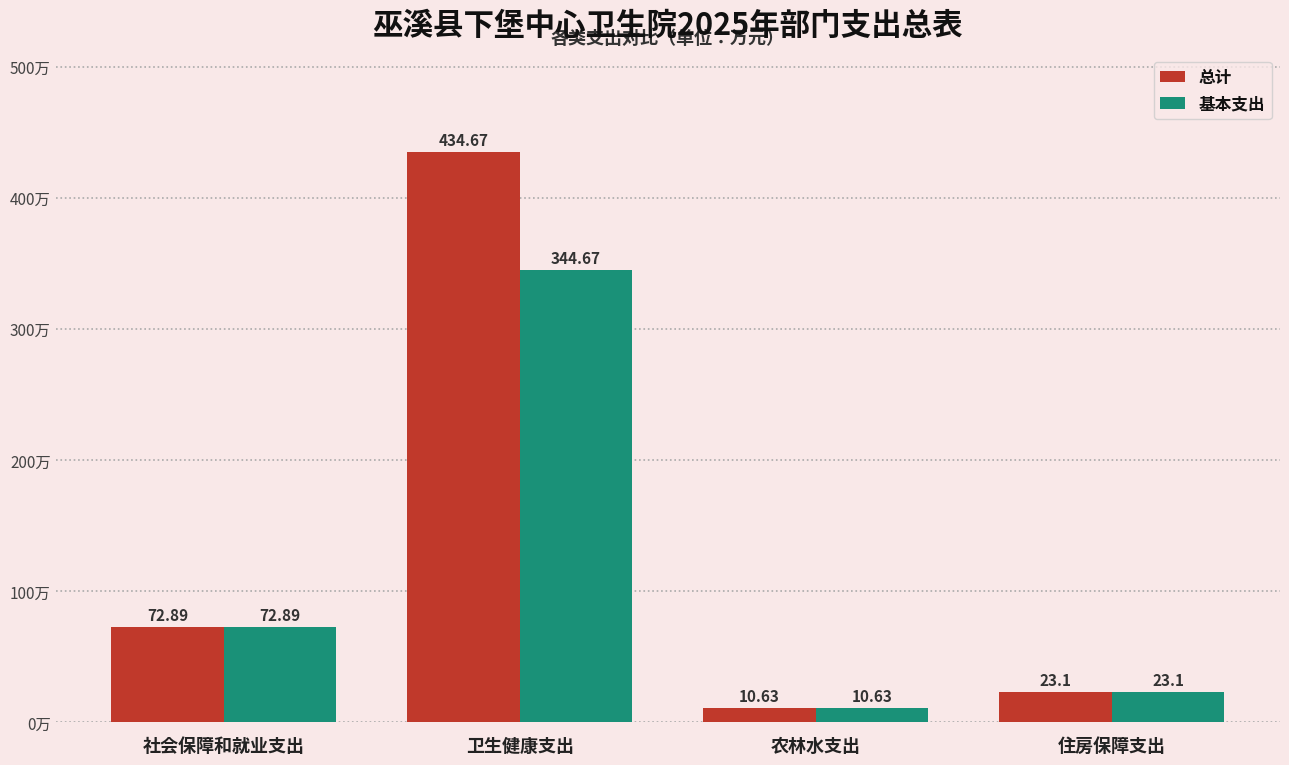

What is the label of the 1st bar from the right?

住房保障支出